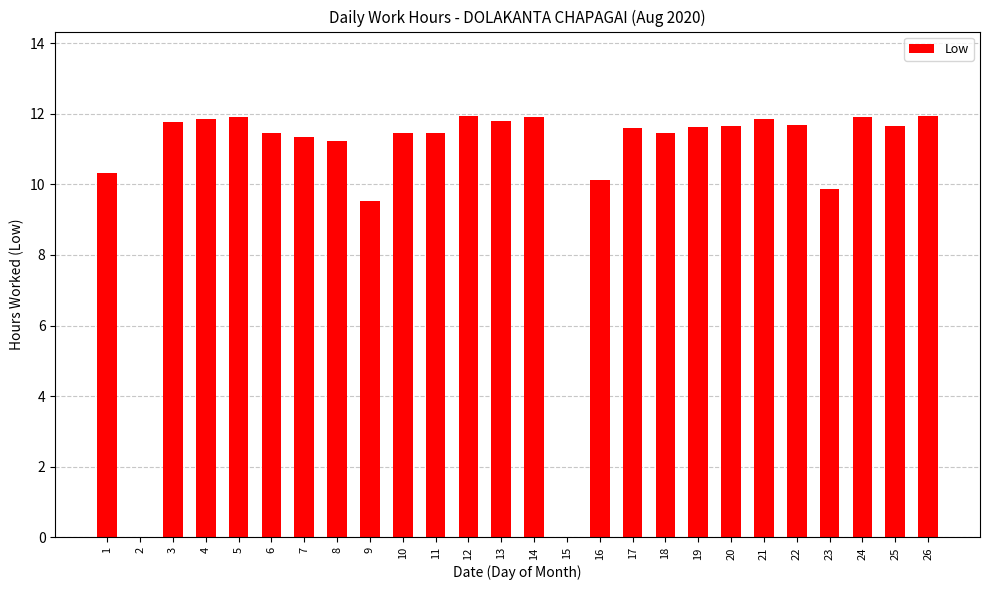

True or false: the data shows 10.3 at 1.

True